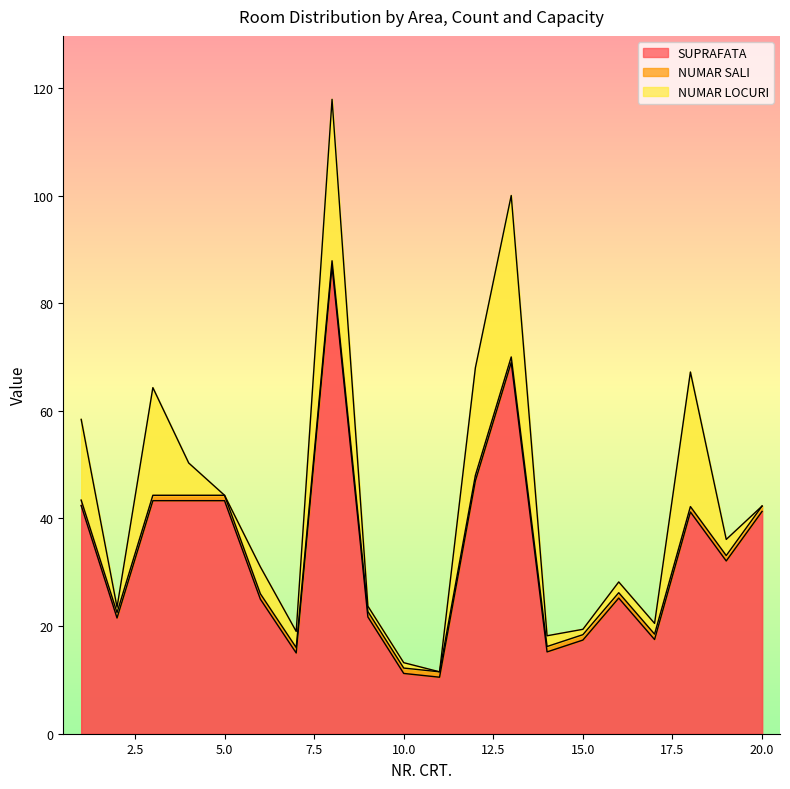

Count the number of data series in this chart.

3